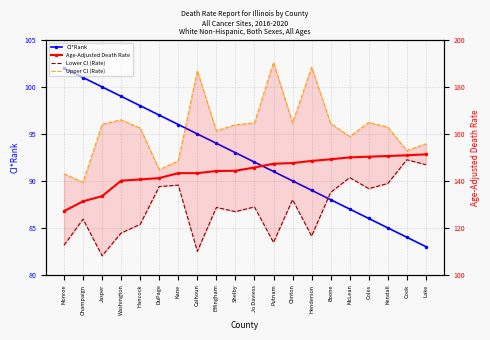

Is this an area chart (filled region under the line)?

No